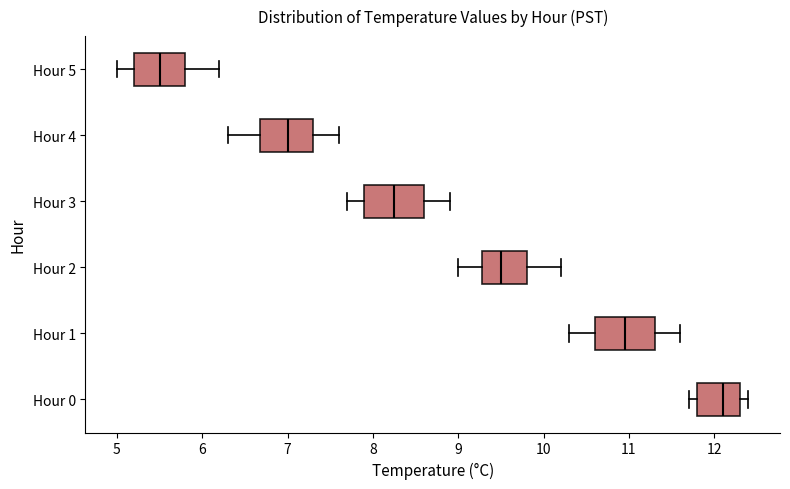

Reading bottom to top, read every box against the x-axis: the position of its median line, the range the box covers, and the ends of its whiskers. The values are not printed on the chart, so give them approximately, as read against the axis.

Hour 0: median 12.1, box 11.8 to 12.3, whiskers 11.7 to 12.4
Hour 1: median 11.0, box 10.6 to 11.3, whiskers 10.3 to 11.6
Hour 2: median 9.5, box 9.3 to 9.8, whiskers 9.0 to 10.2
Hour 3: median 8.3, box 7.9 to 8.6, whiskers 7.7 to 8.9
Hour 4: median 7.0, box 6.7 to 7.3, whiskers 6.3 to 7.6
Hour 5: median 5.5, box 5.2 to 5.8, whiskers 5.0 to 6.2